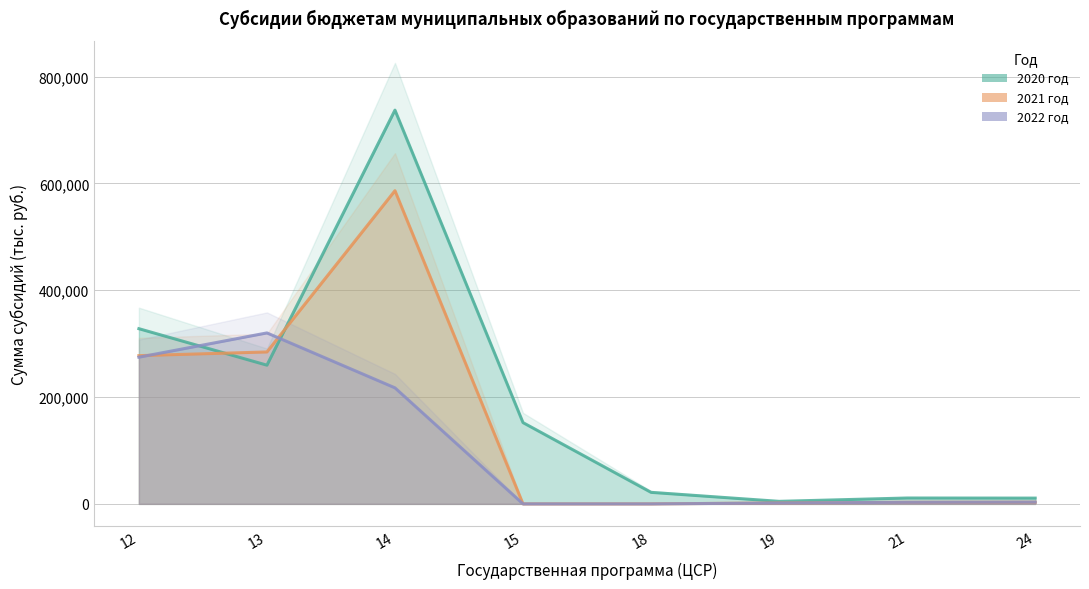

List the series in order of their peak value, lowest first.

2022 год, 2021 год, 2020 год